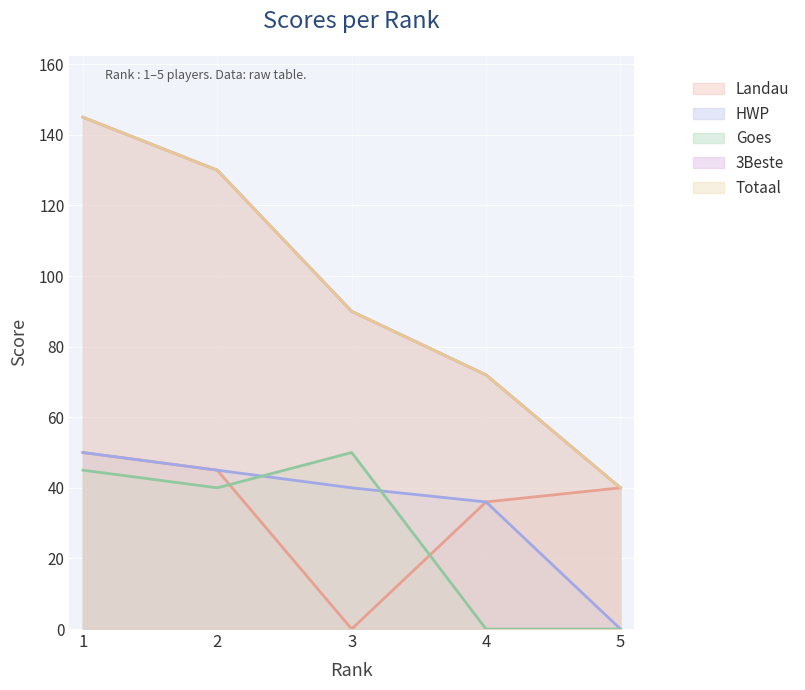

What is the difference between the Goes values at 2 and 4?

40